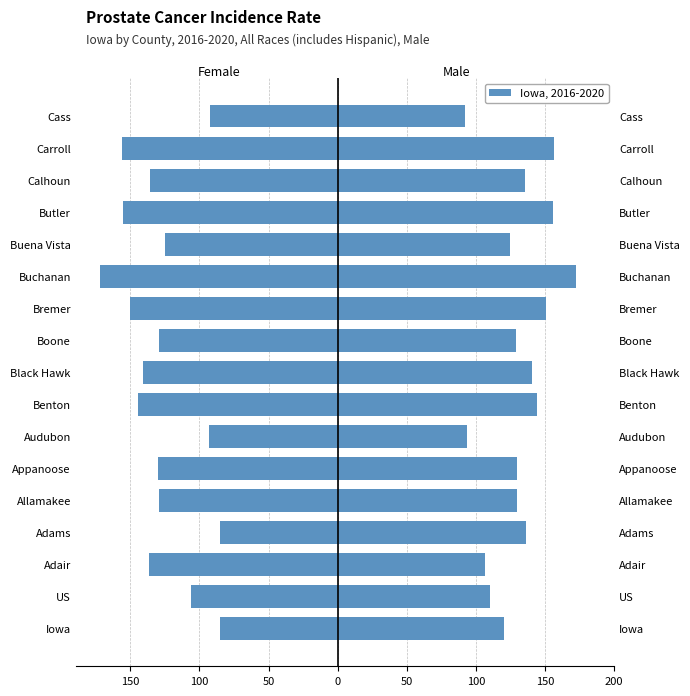

Does the chart contain any negative values?

Yes